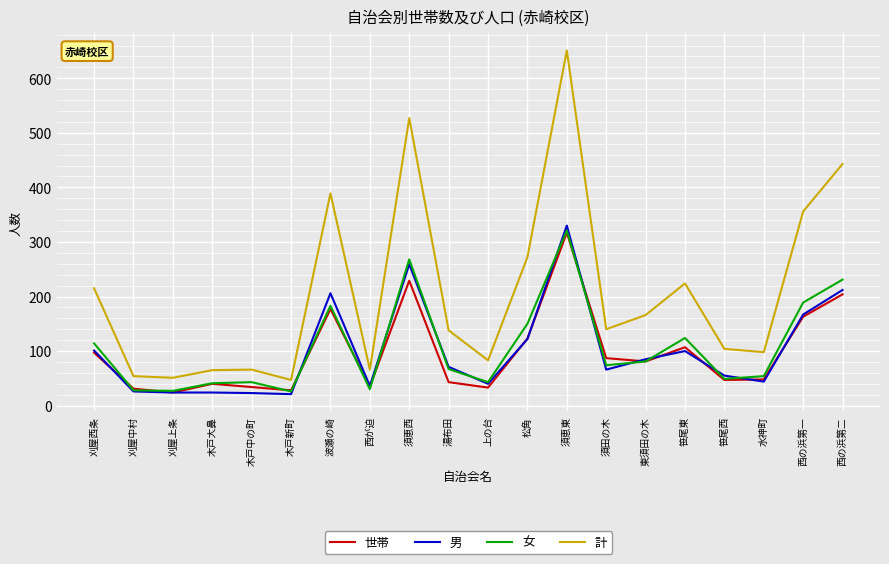

What is the minimum value shown in the chart?

21